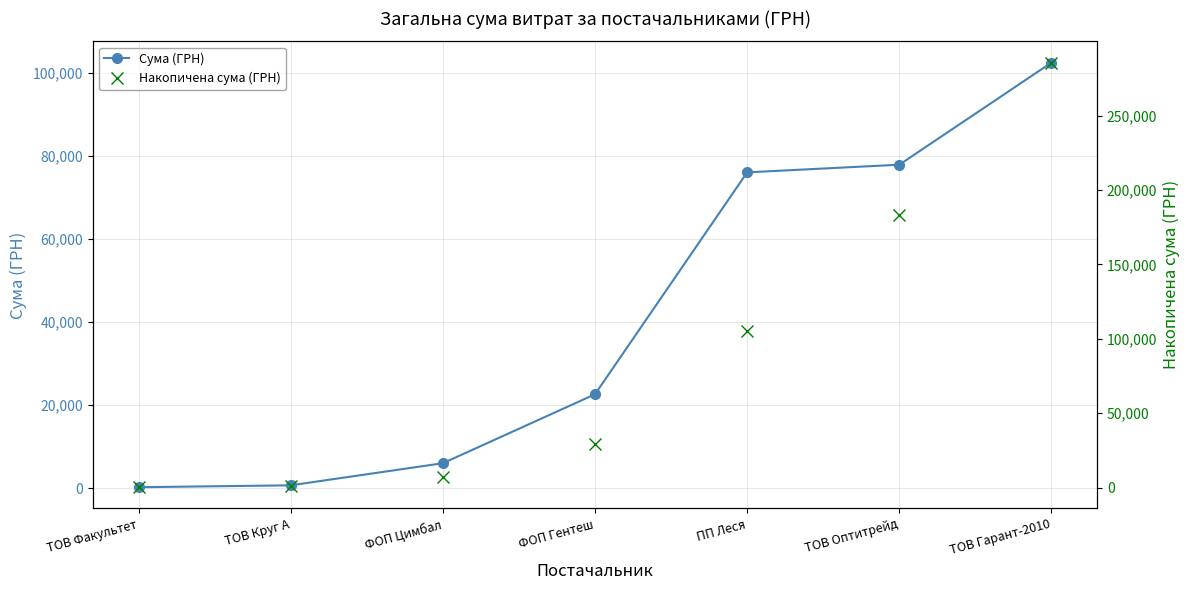

What is the difference between the Сума (ГРН) values at ТОВ Гарант-2010 and ТОВ Факультет?

102171.3